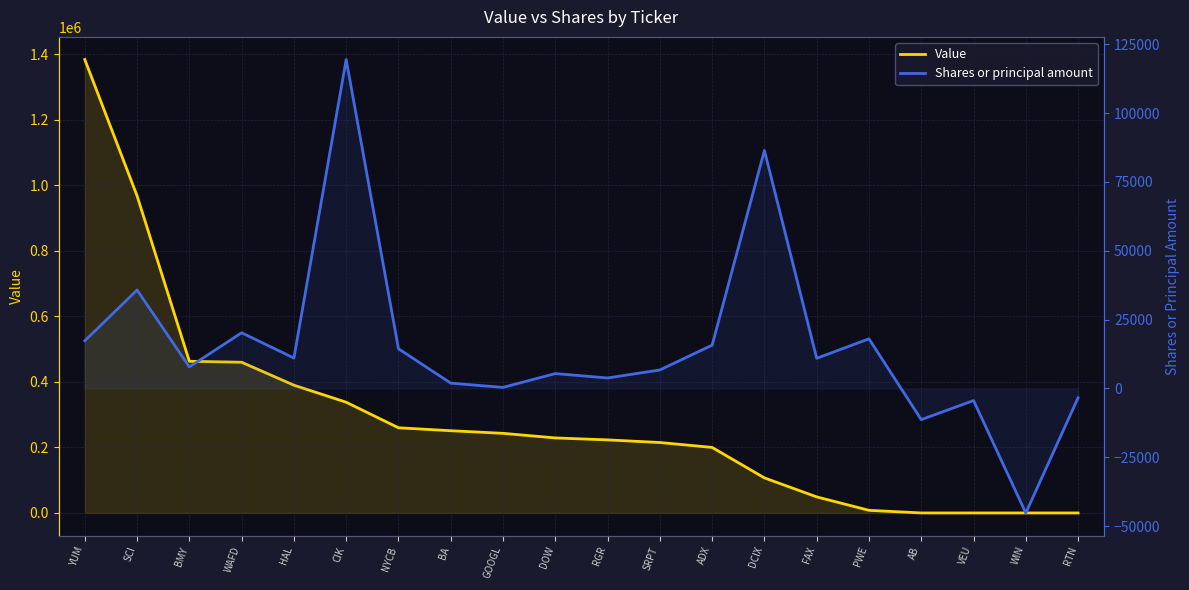

How many values in Shares or principal amount are above zero?

16